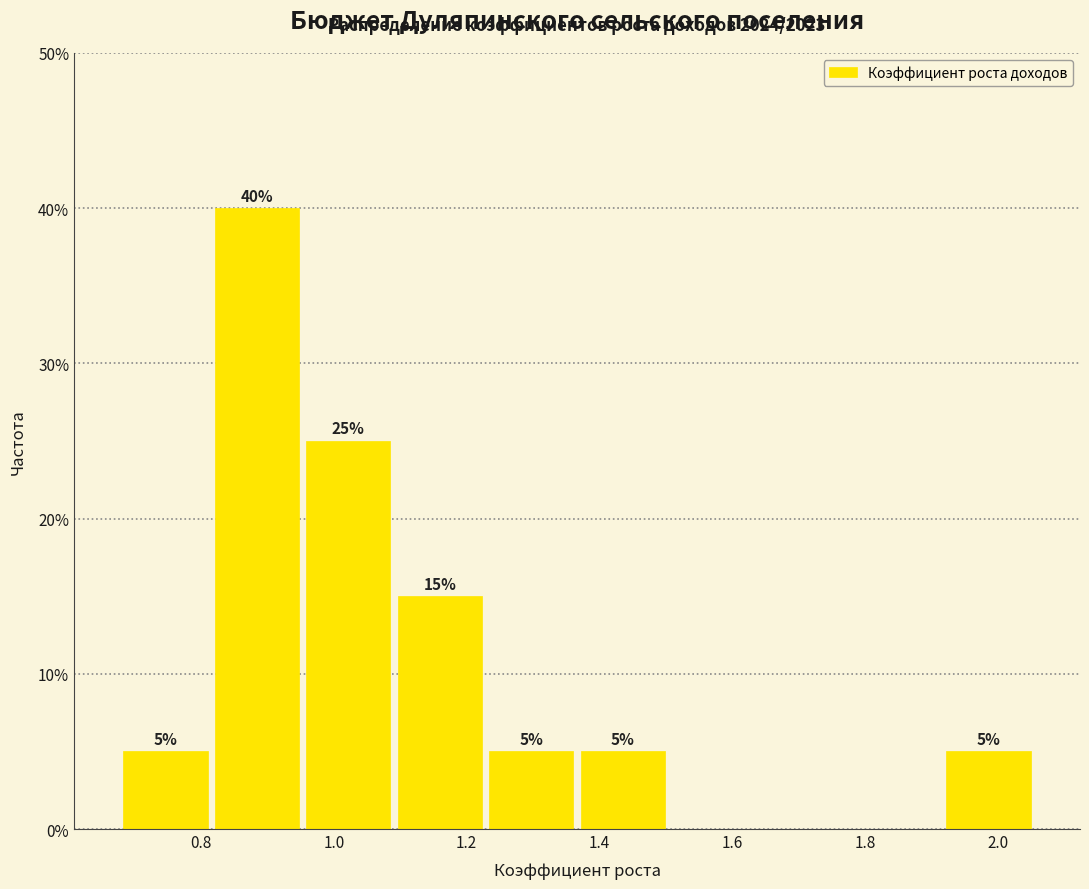

Which range on the x-axis has the tallest bar?

0.82 to 0.96